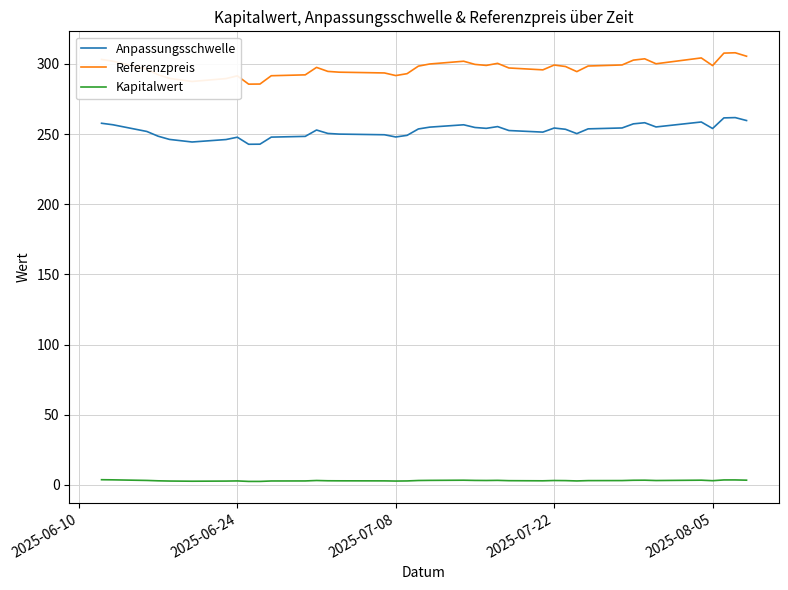

Which series has the largest range (max minus min)?

Referenzpreis